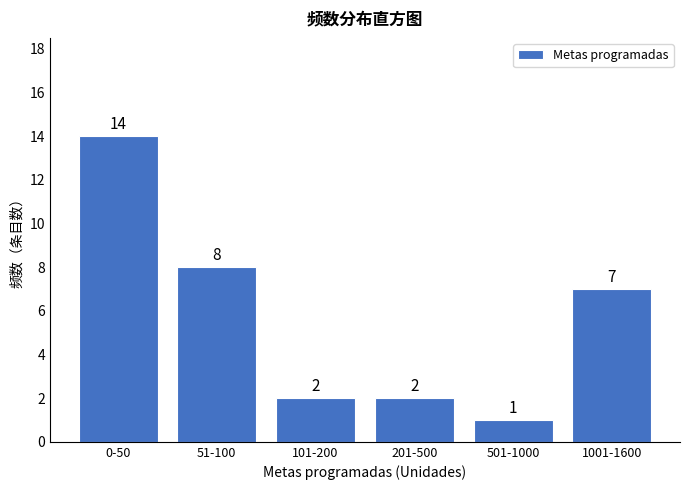

Reading left to right, what are all the values shown in this chart?

0-50=14	51-100=8	101-200=2	201-500=2	501-1000=1	1001-1600=7